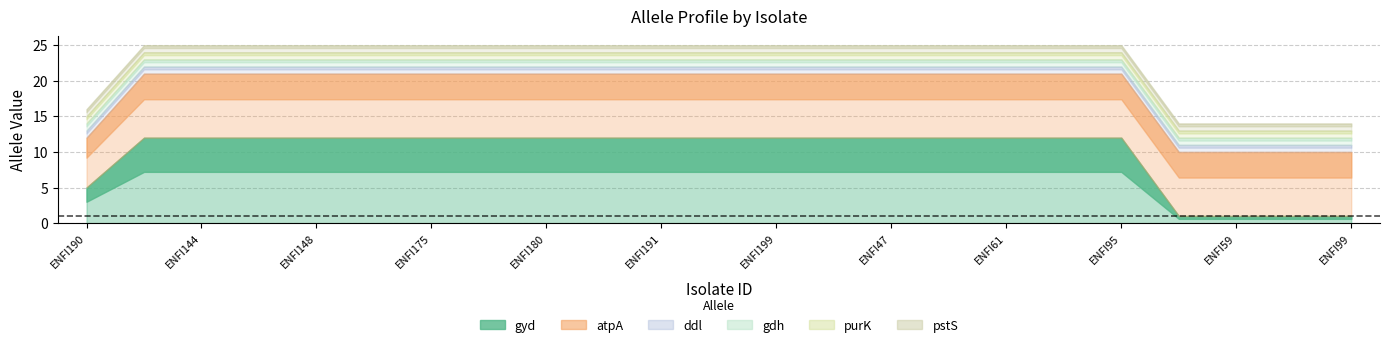

What is the greatest value displayed?

12